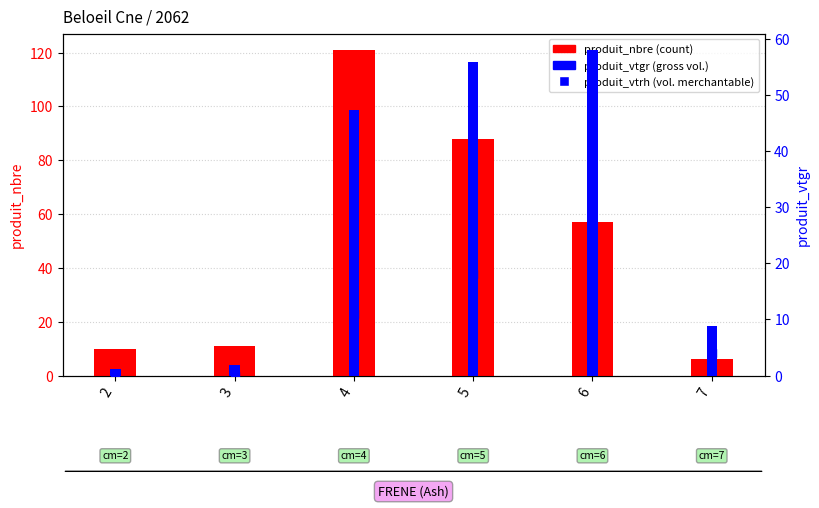

Which series has the largest total across all categories?

produit_nbre